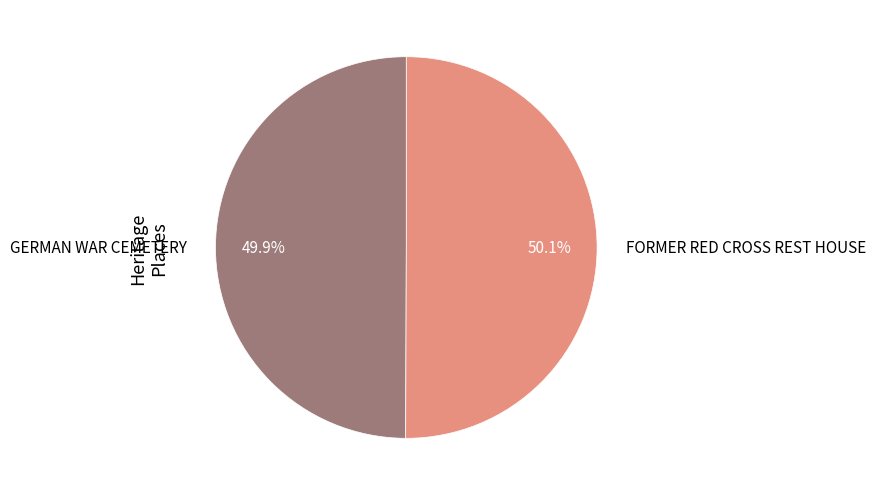

Count the number of slices in the pie.

2